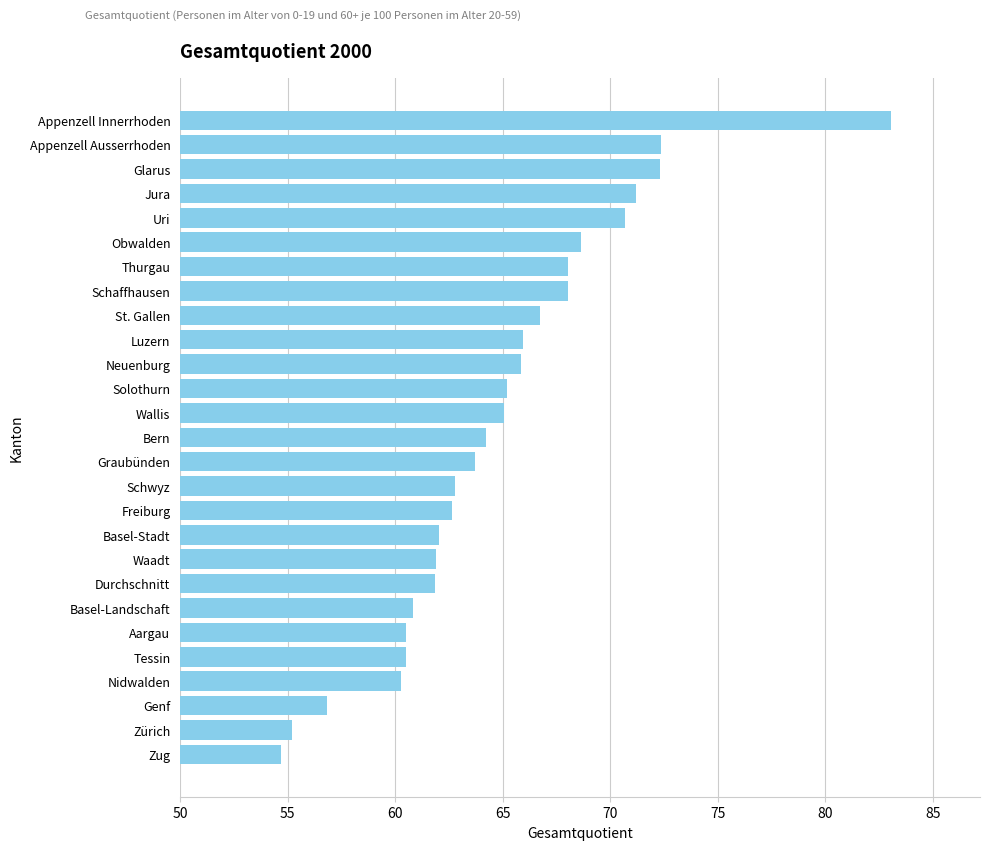

What is the label of the 12th bar from the top?

Solothurn